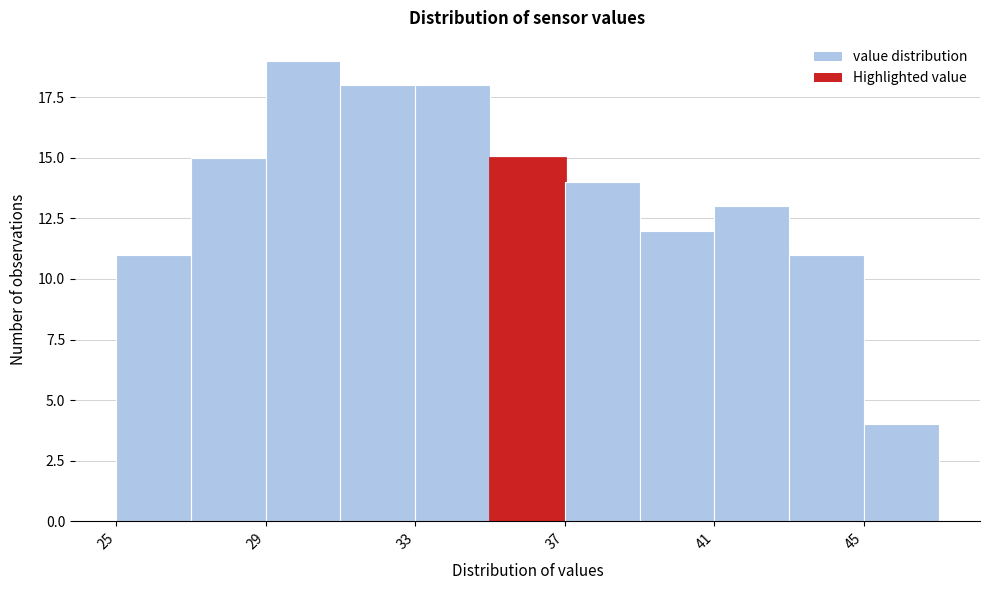

Over which range of the x-axis is the bar tallest?

29 to 31